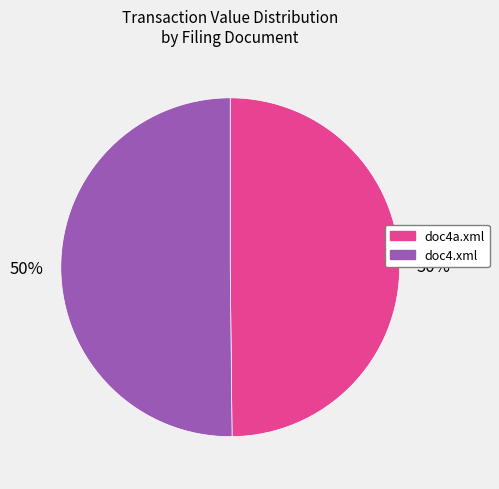

Do doc4a.xml and doc4.xml together represent more than half of the pie?

Yes